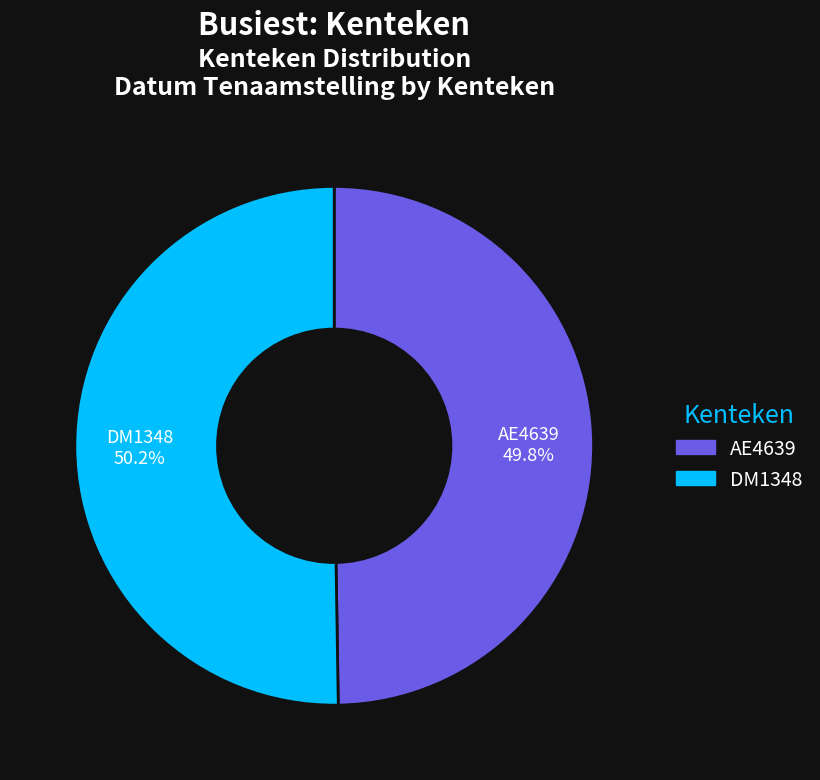

How much of the chart is everything except DM1348?

49.8%